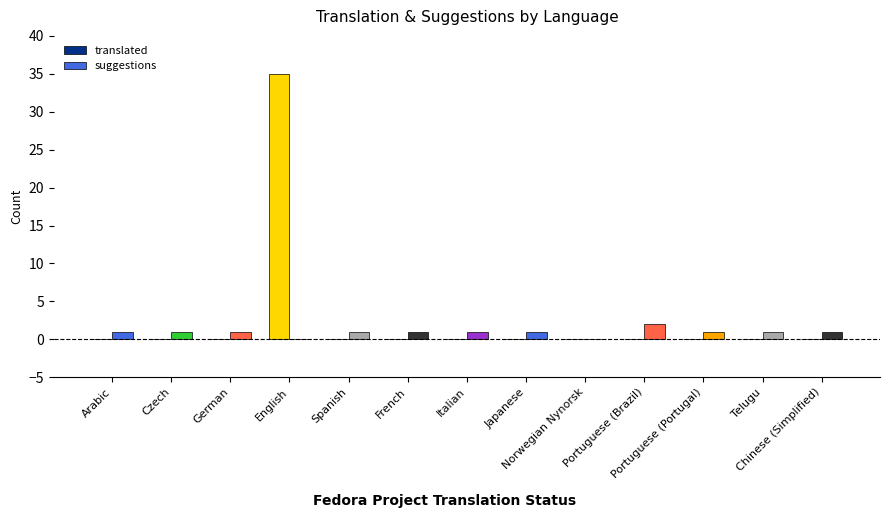

Which category has the highest value in the translated series?

English